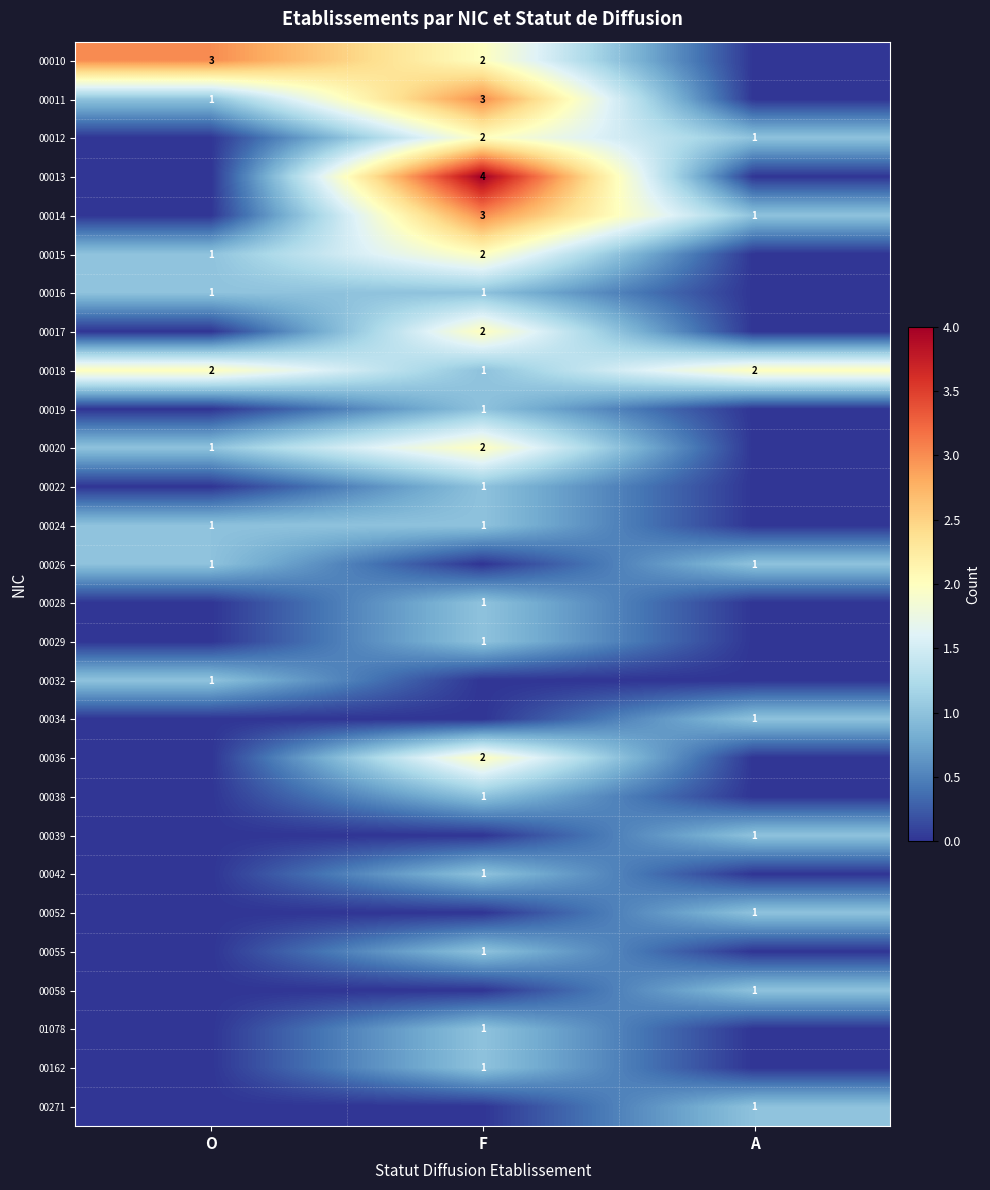

The 00026 series shows 1 at O. True or false?

True